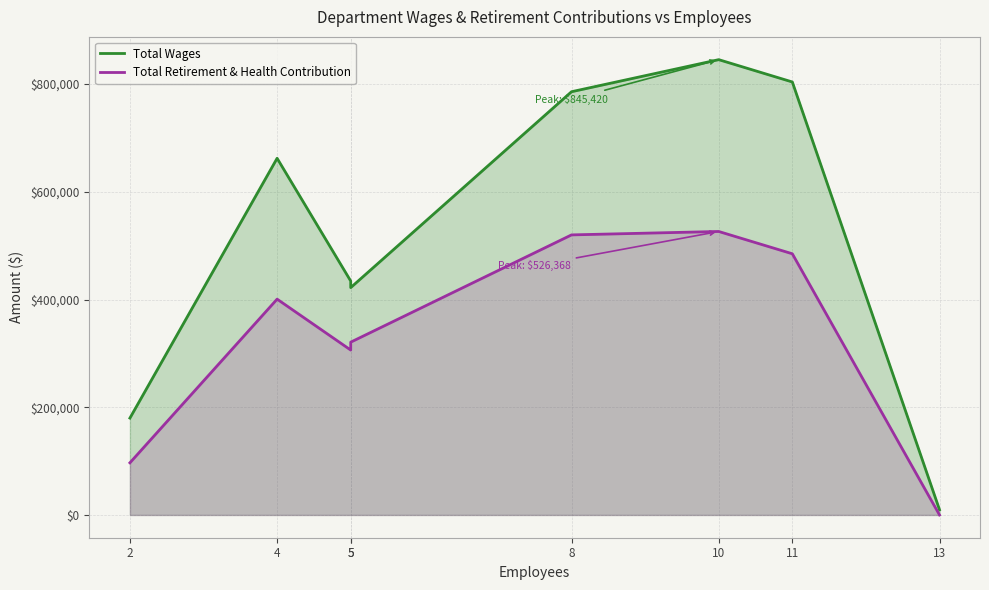

Is the value of Total Wages at 10 greater than the value of Total Retirement & Health Contribution at 5?

Yes